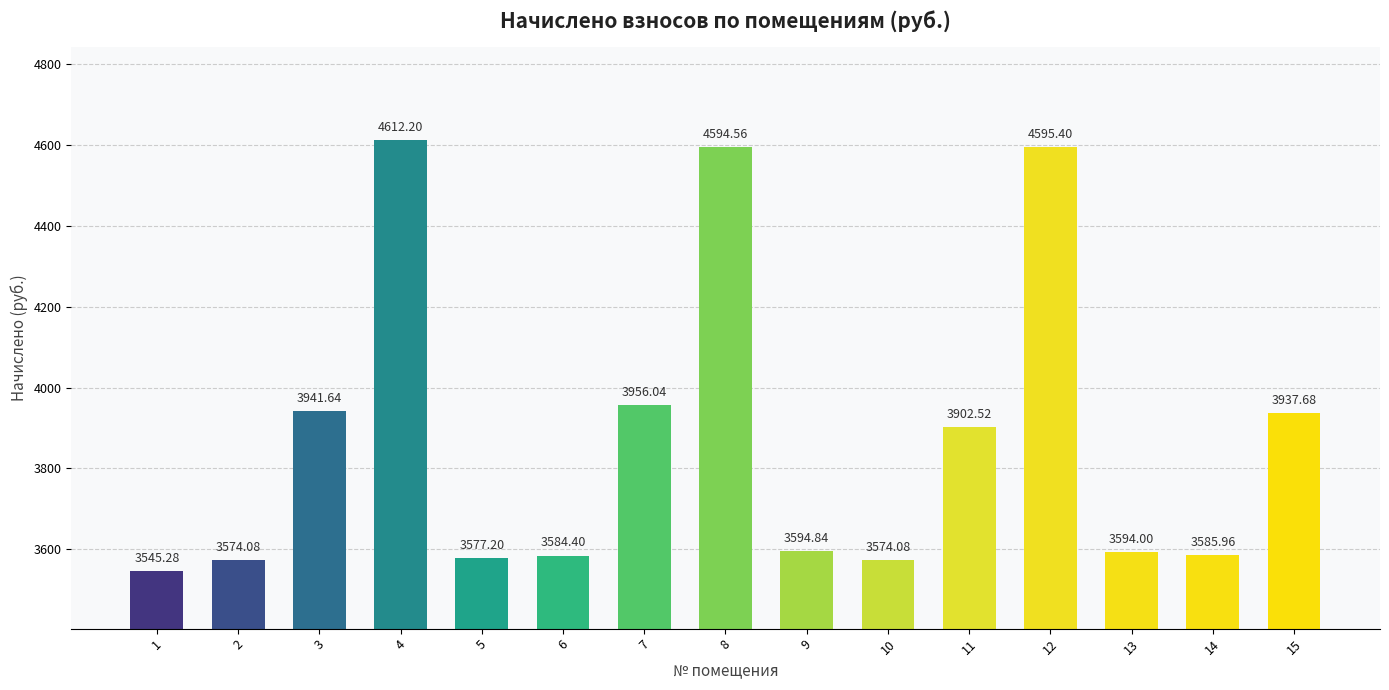

The value at 6 is 2004.1. True or false?

False